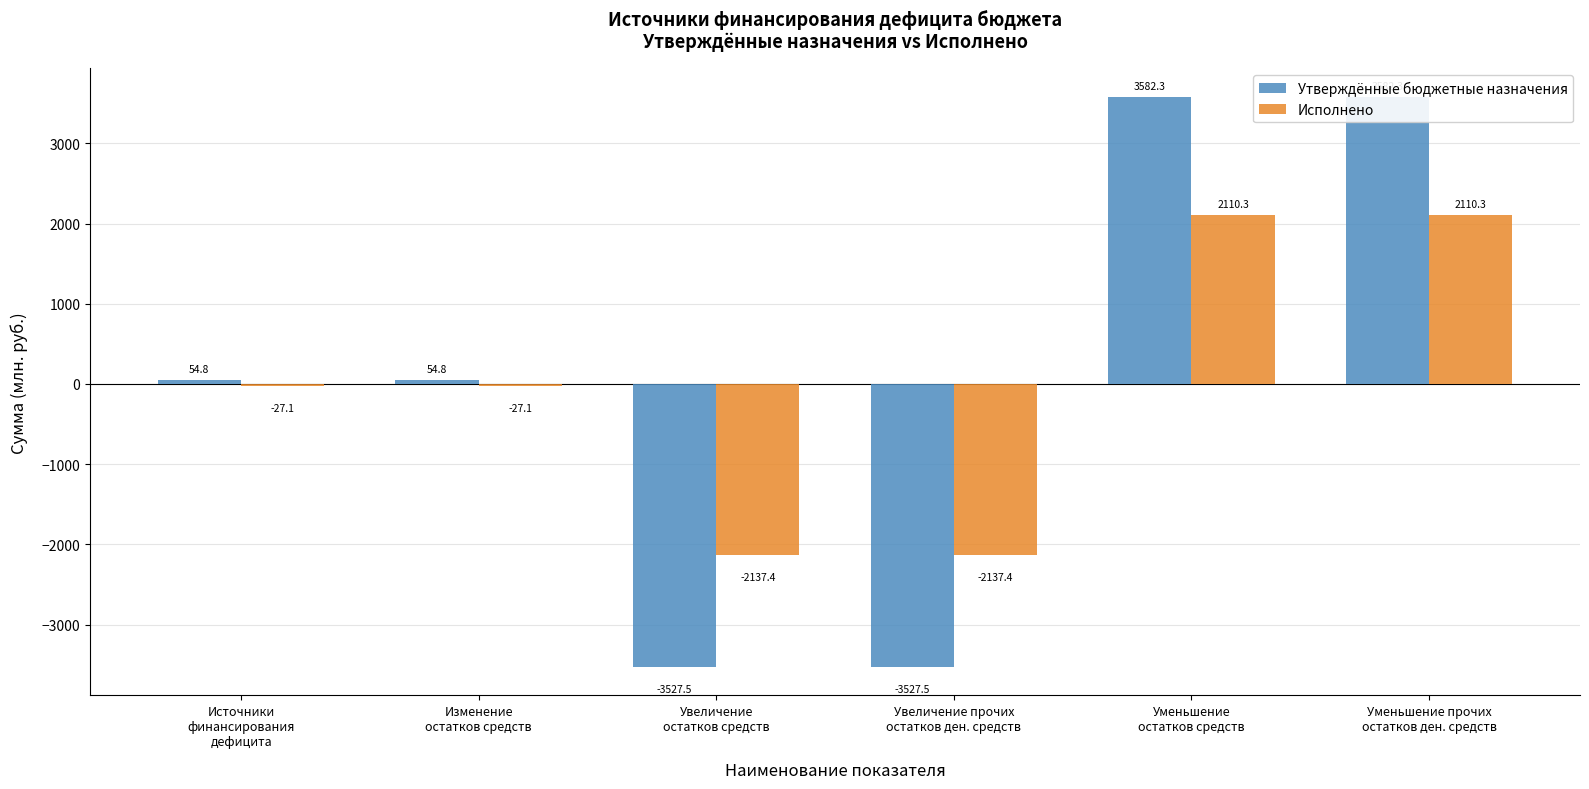

What is the total value across all series at Изменение
остатков средств?

27.7